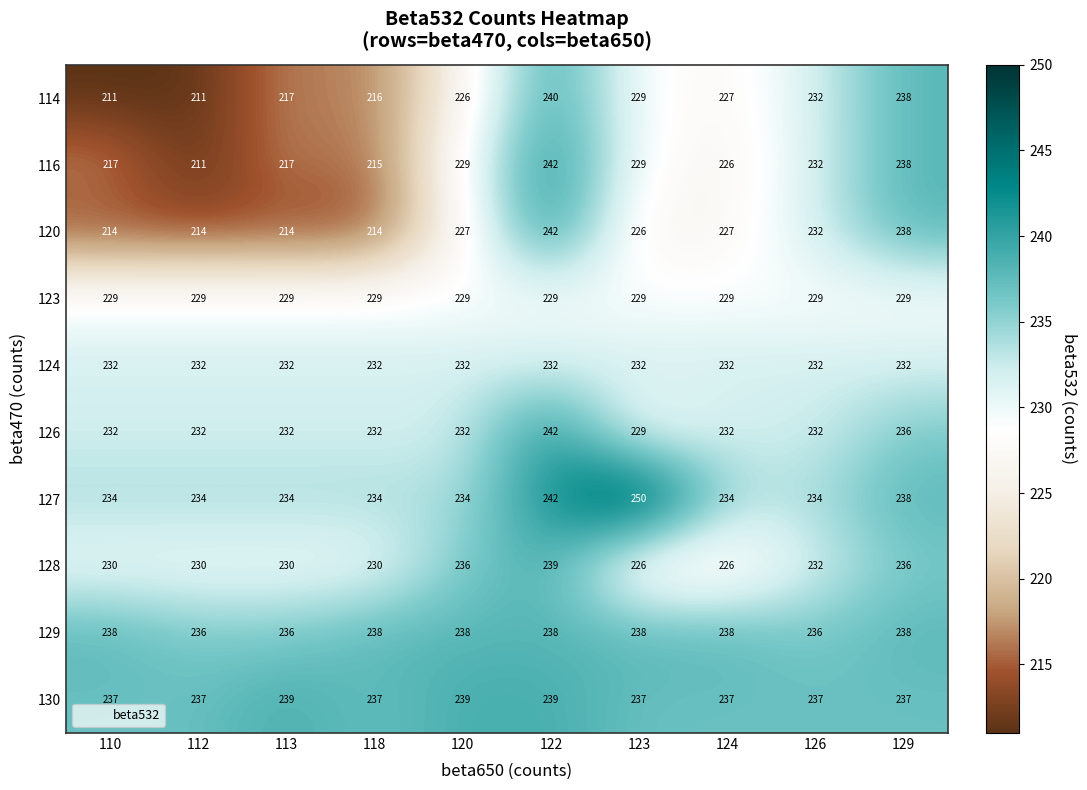

Count the 127 values in the range 234 to 238.

8